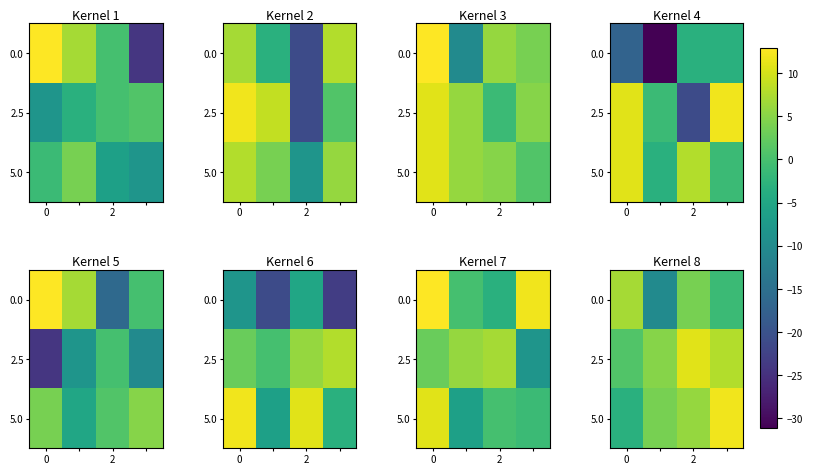

True or false: 5.0 has a value of 5.8 at 2.

True